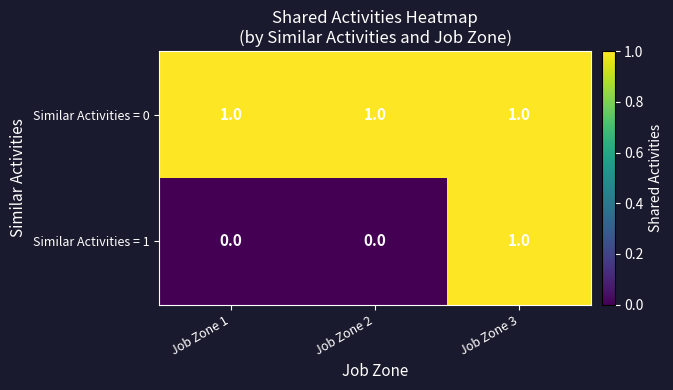

Count the Similar Activities = 1 values in the range 0 to 1.

3